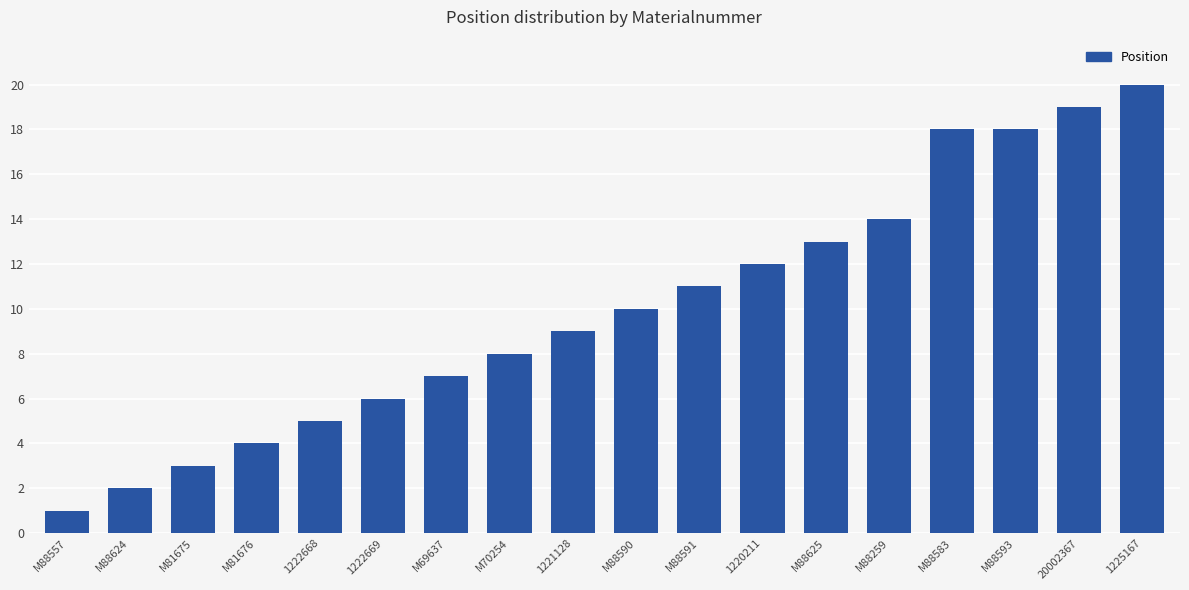

Is it true that the value at 1220211 is 12?

True